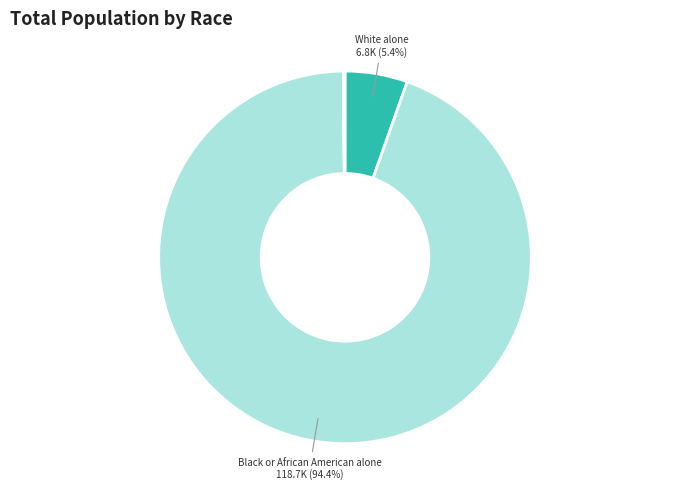

How many slices are in this pie chart?

7